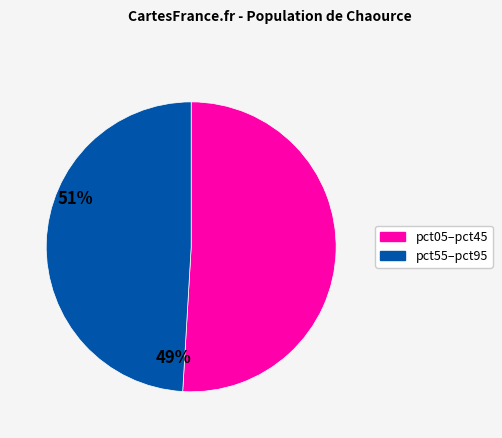

Does any single category account for the majority?

Yes